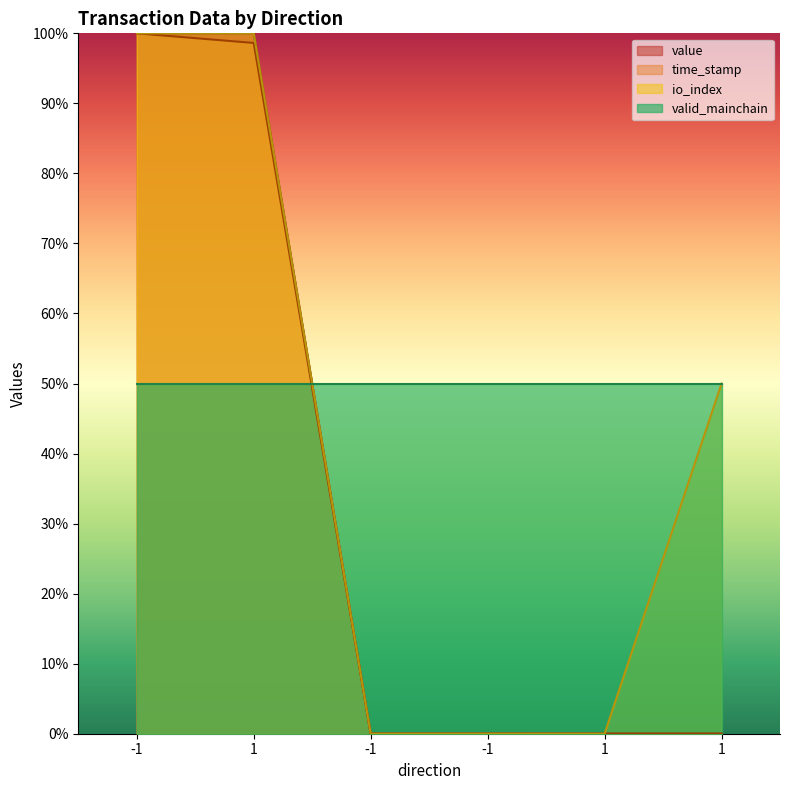

What is the difference between the maximum and minimum values in the io_index series?

100.0